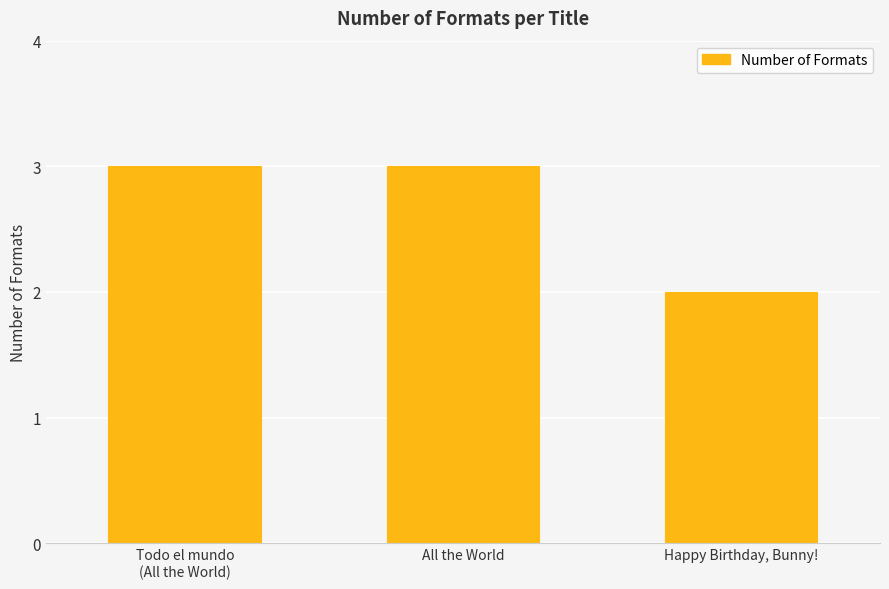

Does the chart contain any negative values?

No